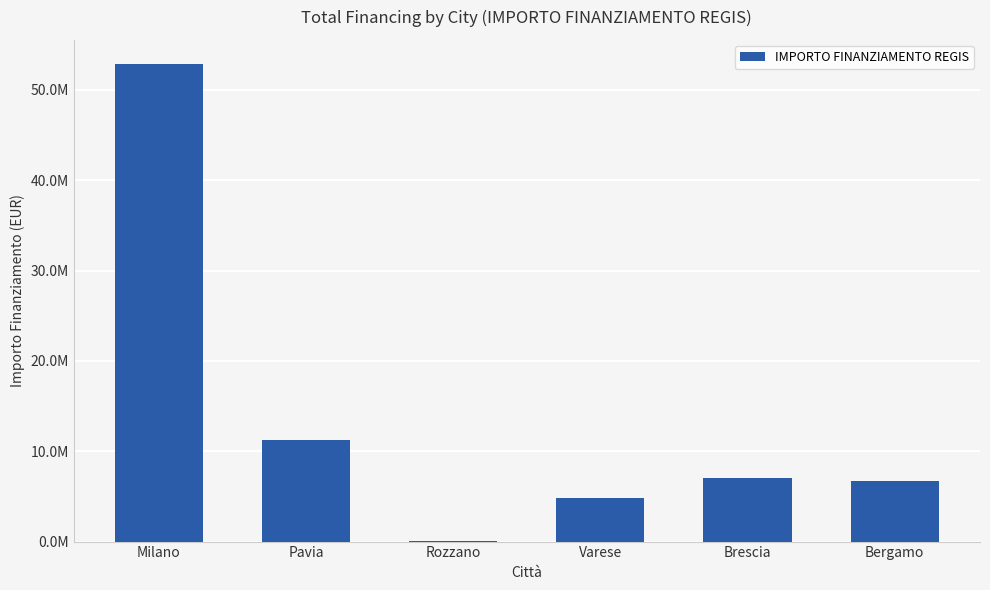

The chart shows a value of 11263882.0 at Pavia. True or false?

True